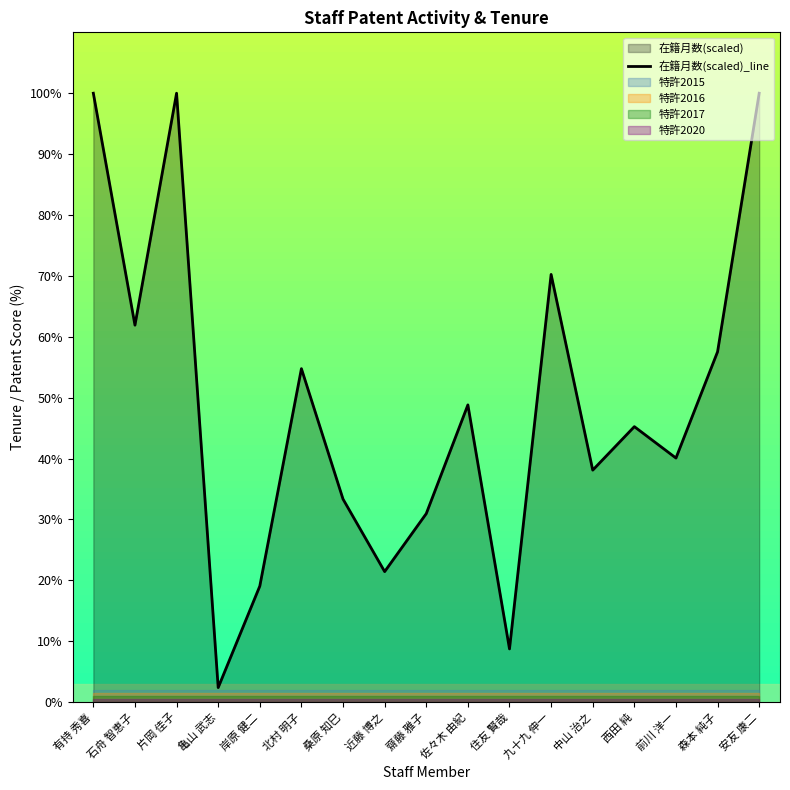

How many data points are less than 45?

8